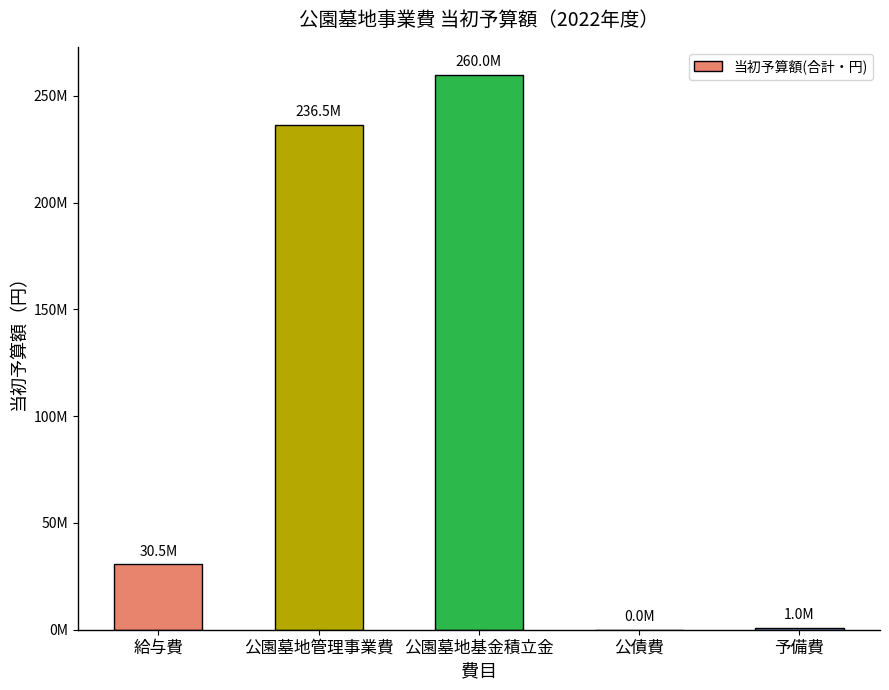

List the labels in order of value, largest first.

公園墓地基金積立金, 公園墓地管理事業費, 給与費, 予備費, 公債費